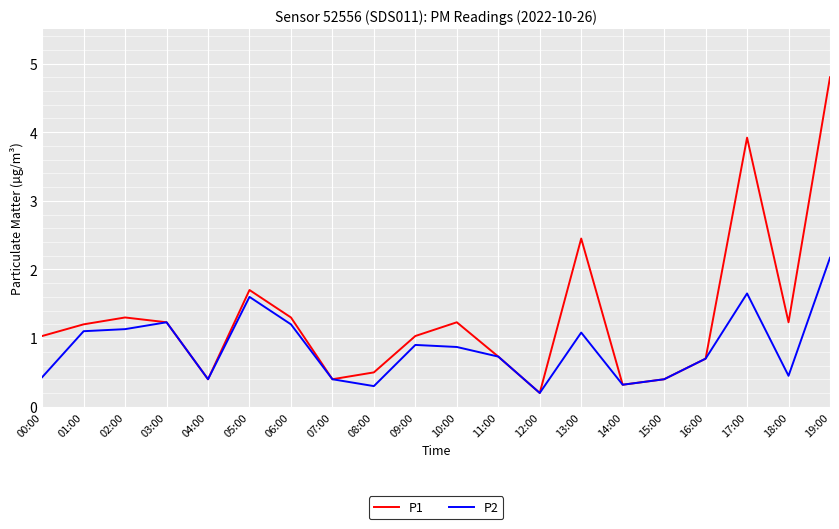

Which series has the widest spread of values?

P1